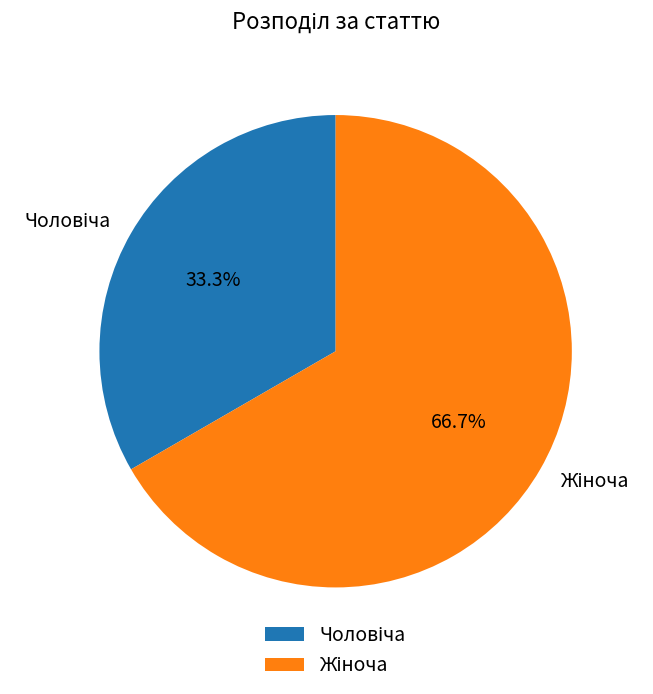

Count the number of slices in the pie.

2